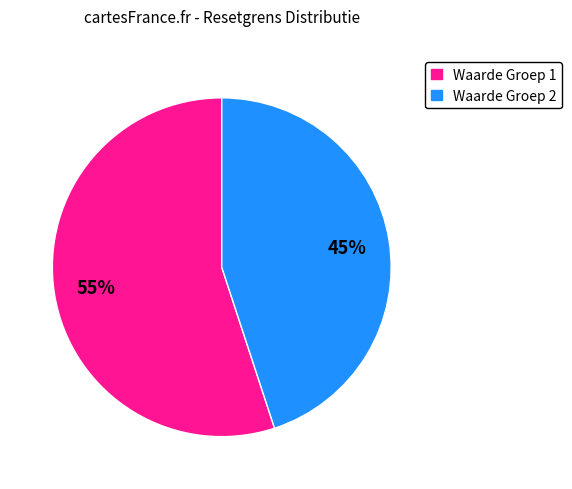

To the nearest percent, what is the difference between the largest and smallest slice percentages?

10%